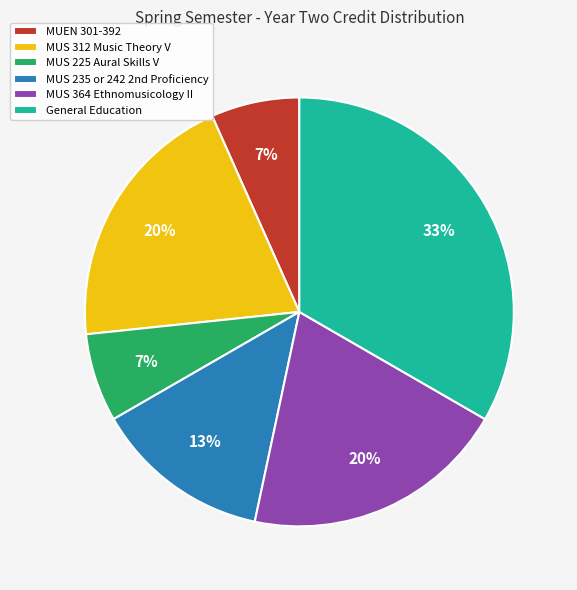

How many segments does this pie chart have?

6